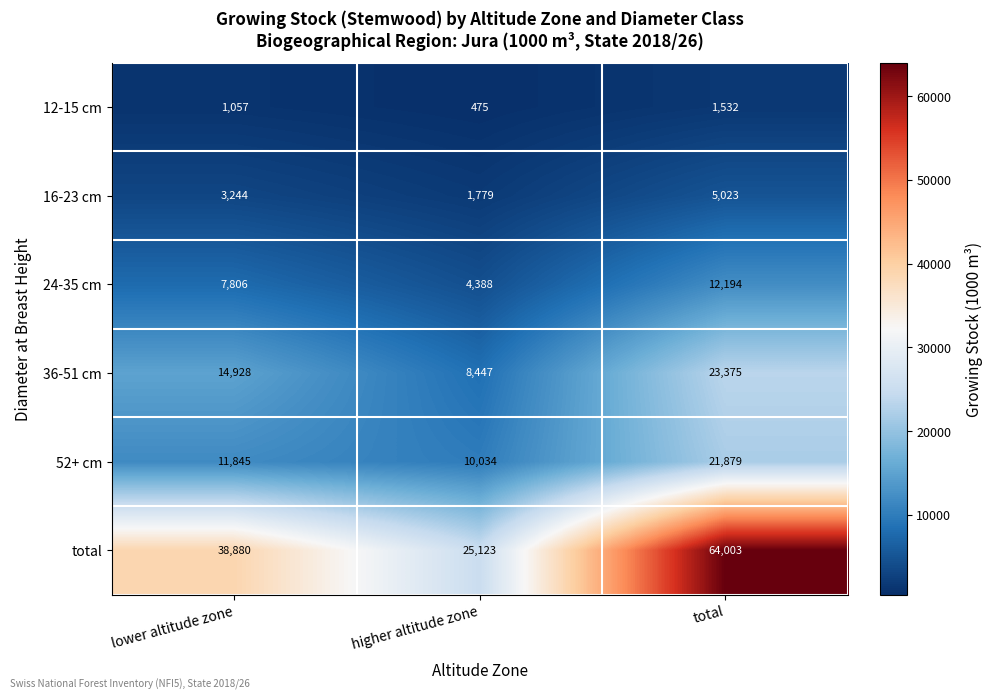

How many distinct data groups are displayed?

6